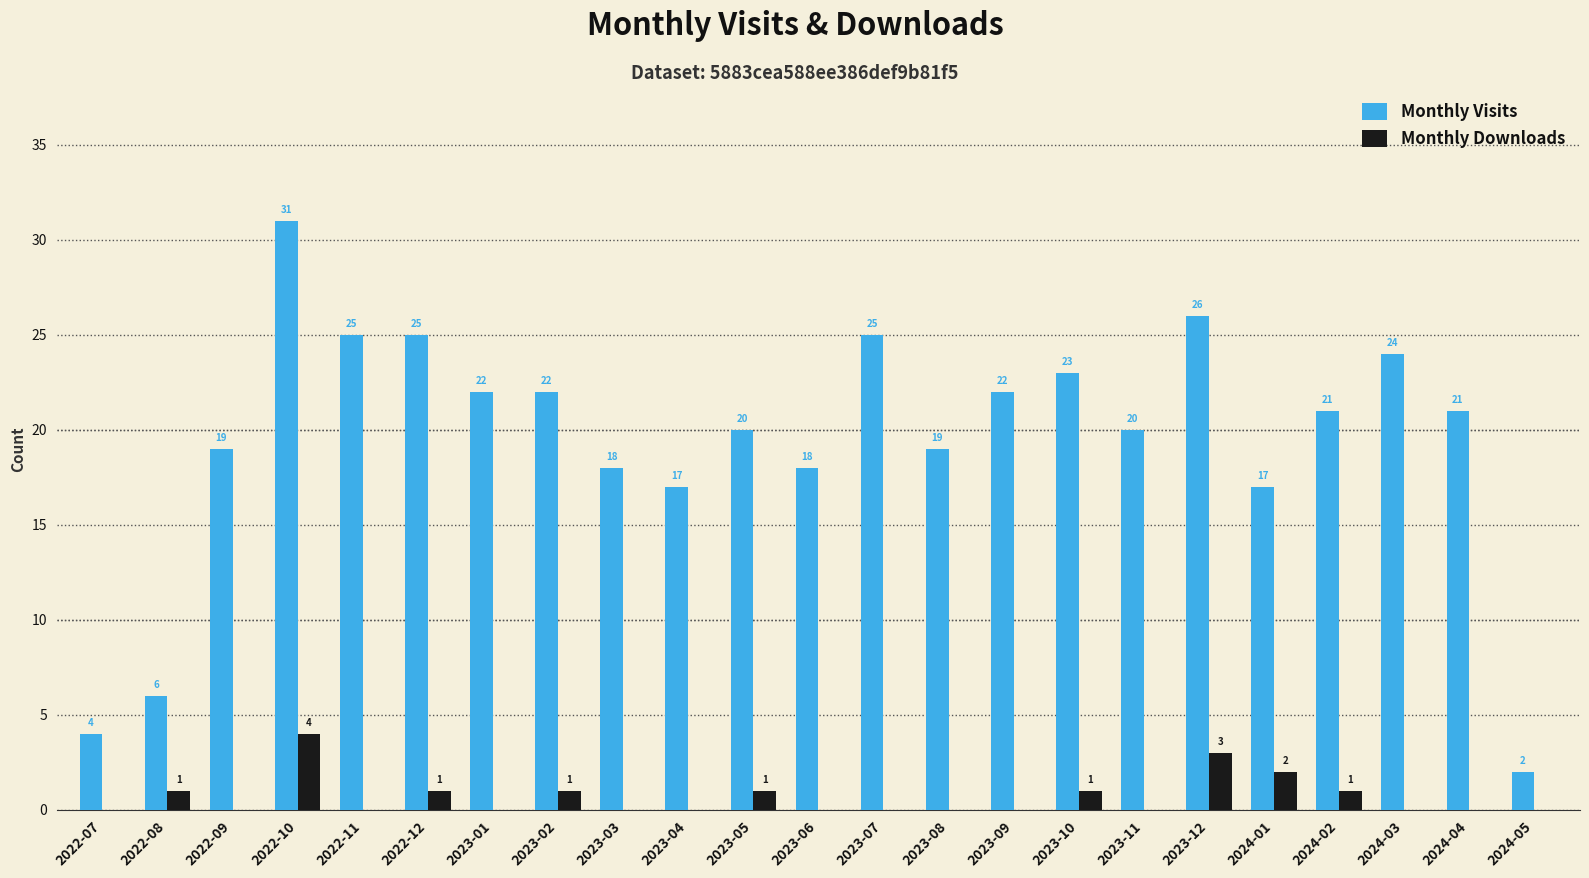

What is the maximum value shown in the chart?

31